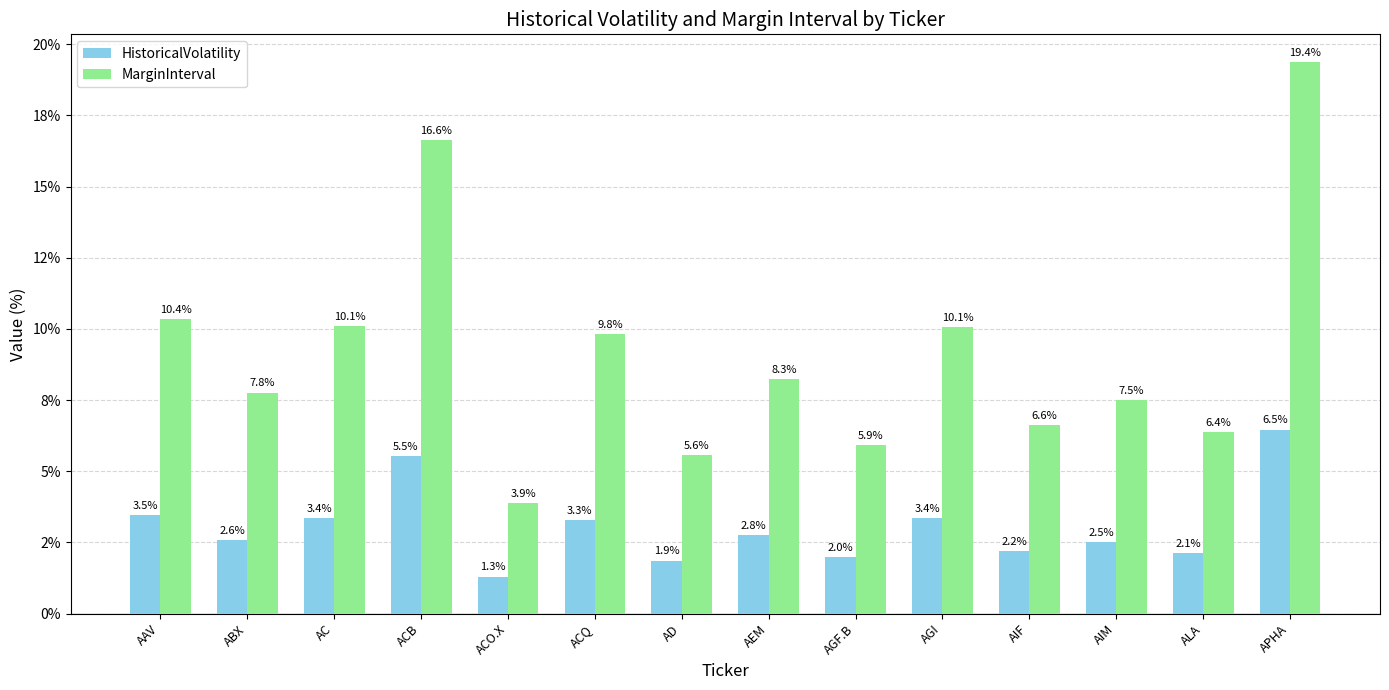

Does the chart contain any negative values?

No